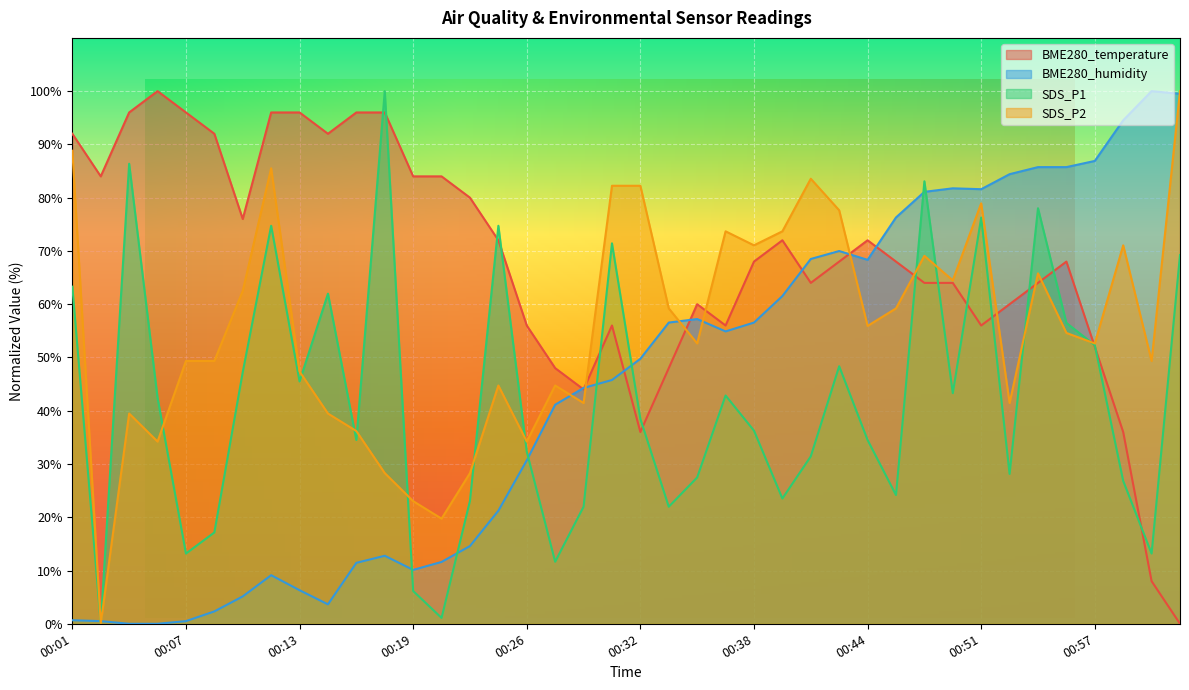

Which category has the highest value in the BME280_humidity series?

01:00